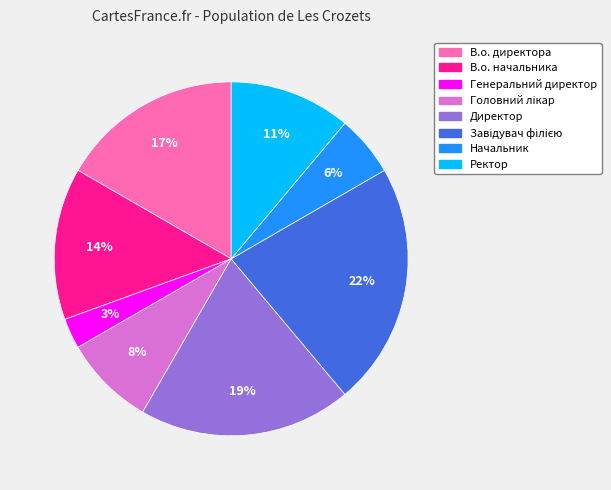

Does any single category account for the majority?

No